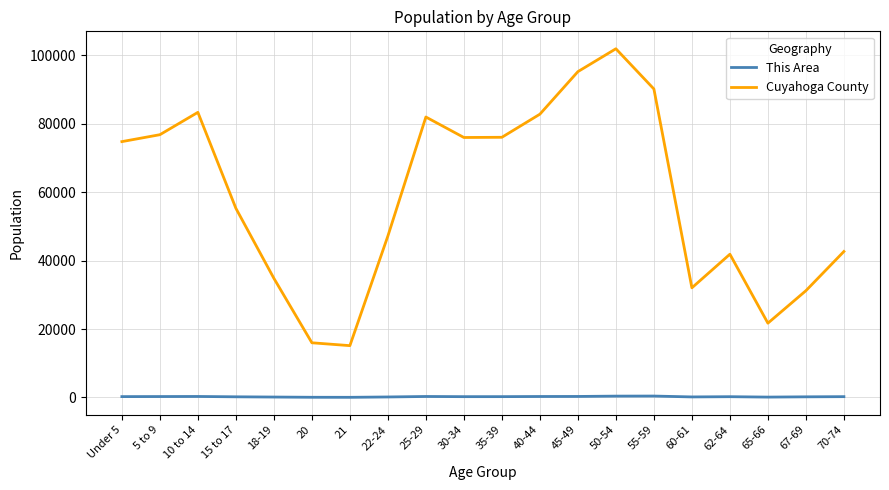

What is the sum of the Cuyahoga County values at 62-64 and 22-24?

89073